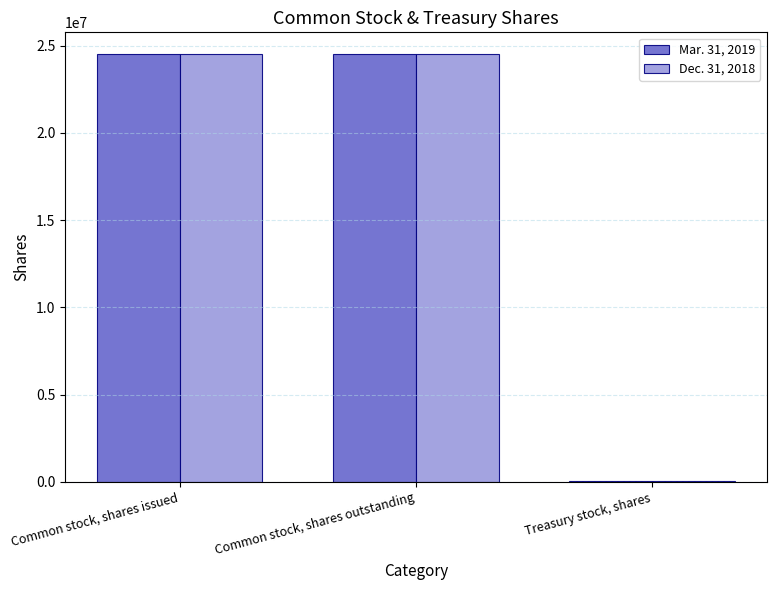

Is it true that Dec. 31, 2018 equals 29967 at Treasury stock, shares?

True